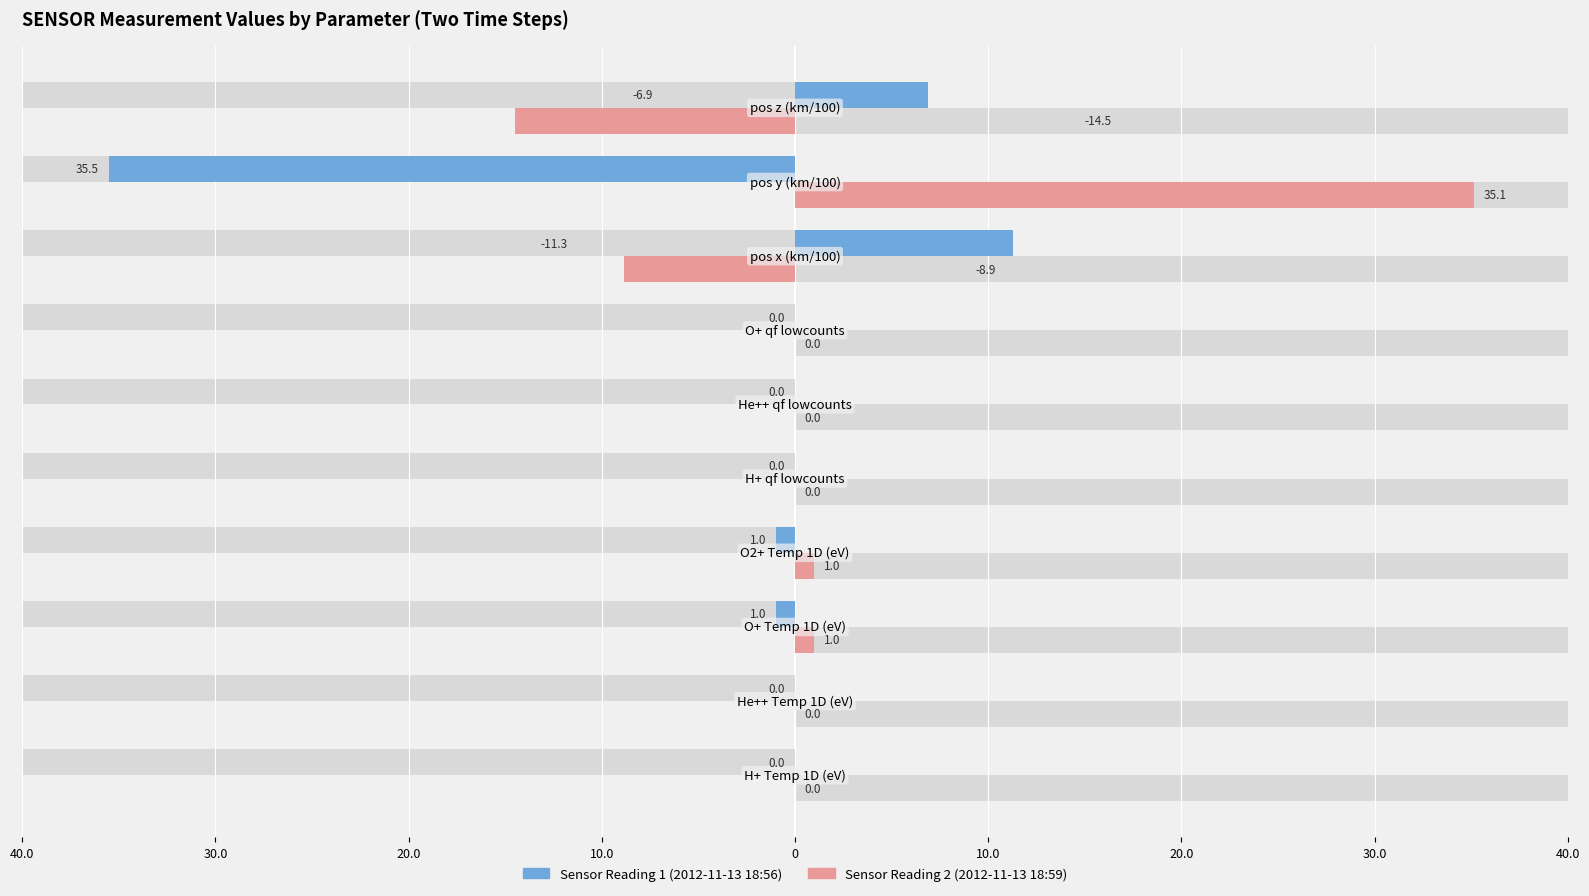

At how many categories does at least one series exceed -9?

10